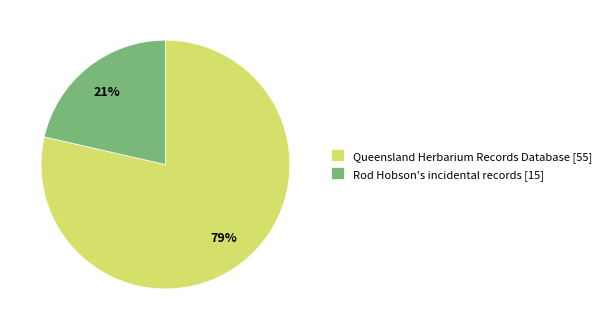

Rank the categories by value from highest to lowest.

Queensland Herbarium Records Database [55], Rod Hobson's incidental records [15]